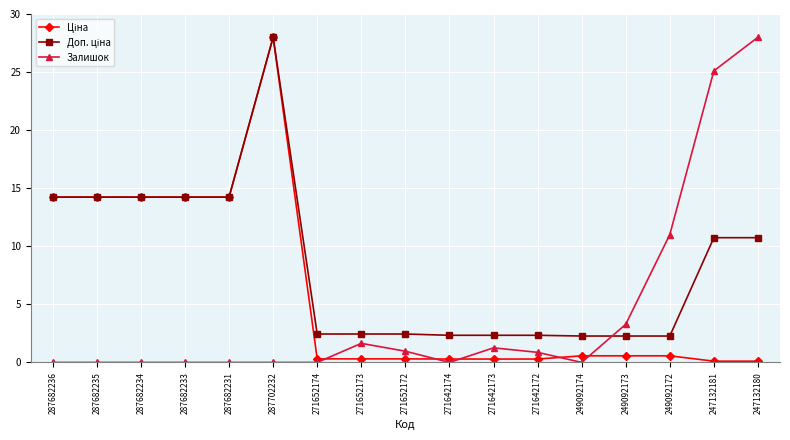

What is the difference between the highest and lowest values at 287682236?

14.2